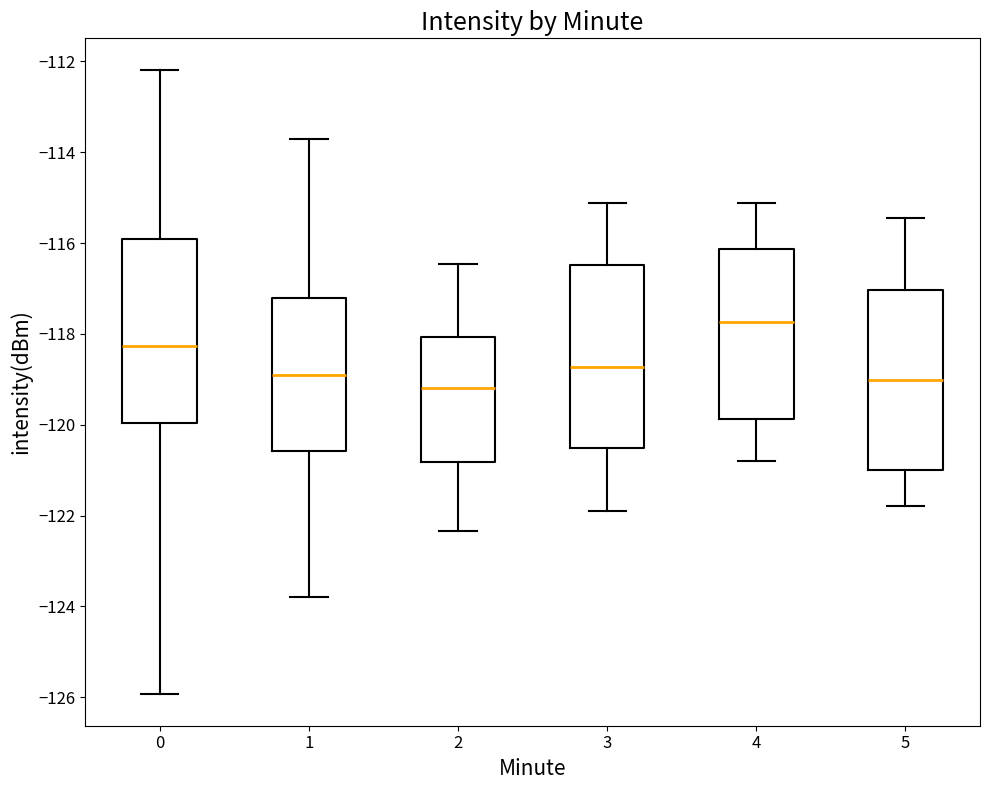

Which box's median line is the highest?

4